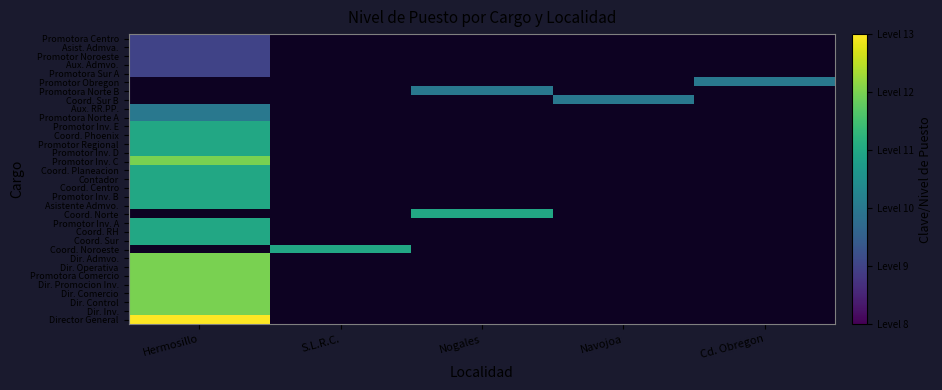

Count the number of categories in the chart.

5